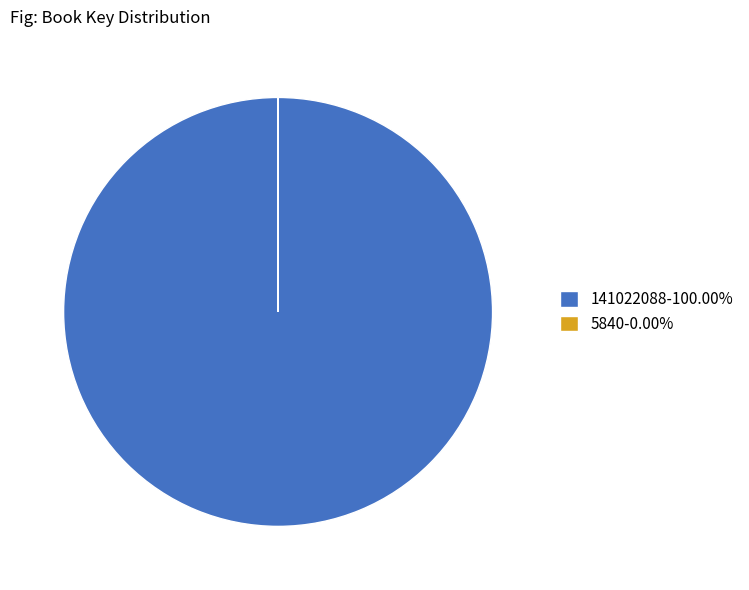

Is there any slice that represents more than half of the pie?

Yes